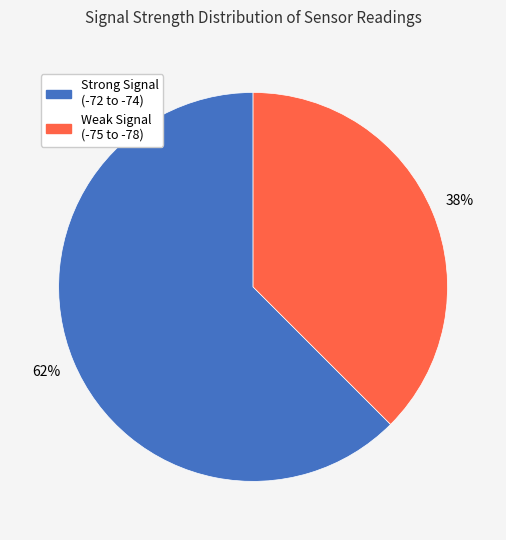

Is there a majority slice in this chart?

Yes